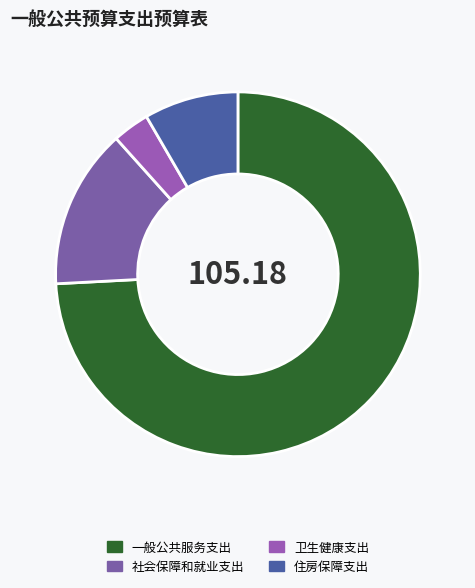

Count the number of slices in the pie.

4